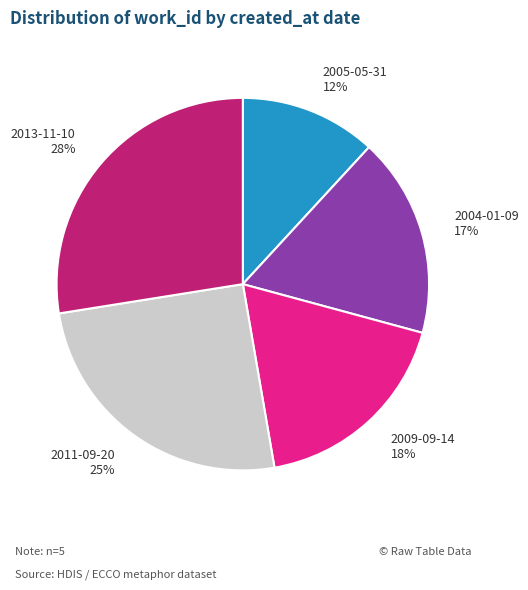

What is the smallest slice in the pie chart?

2005-05-31